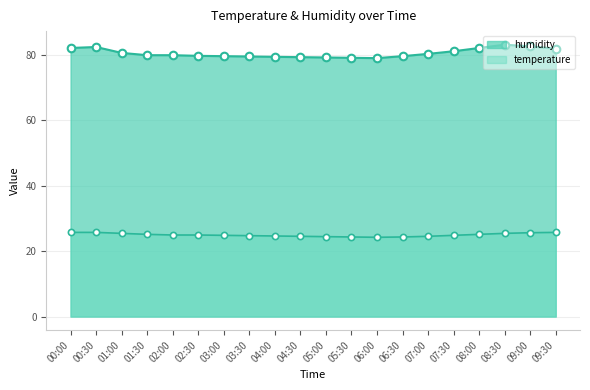

What are all the series names shown in the legend?

humidity, temperature